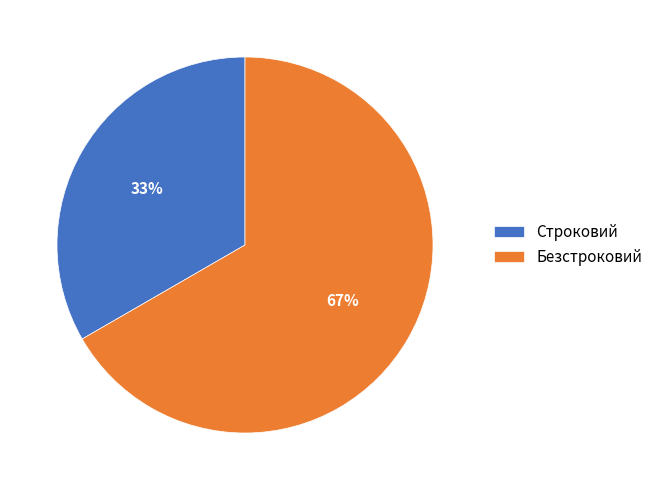

To the nearest percent, what percentage of the pie is Безстроковий?

67%